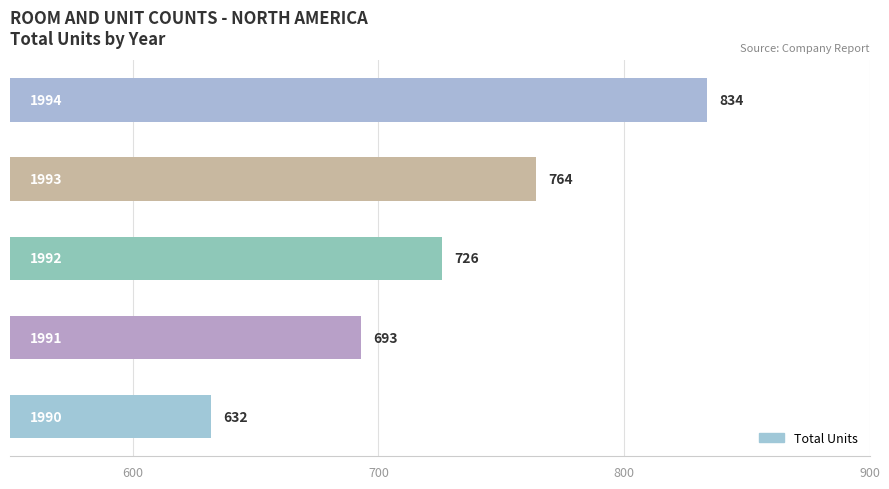

What is the sum of all values?

3649